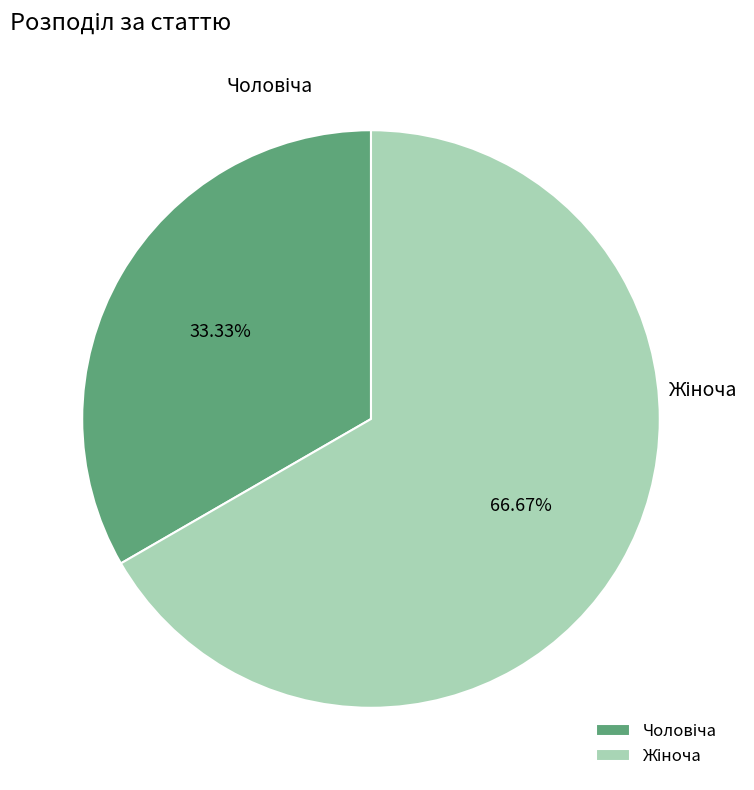

Is there any slice that represents more than half of the pie?

Yes